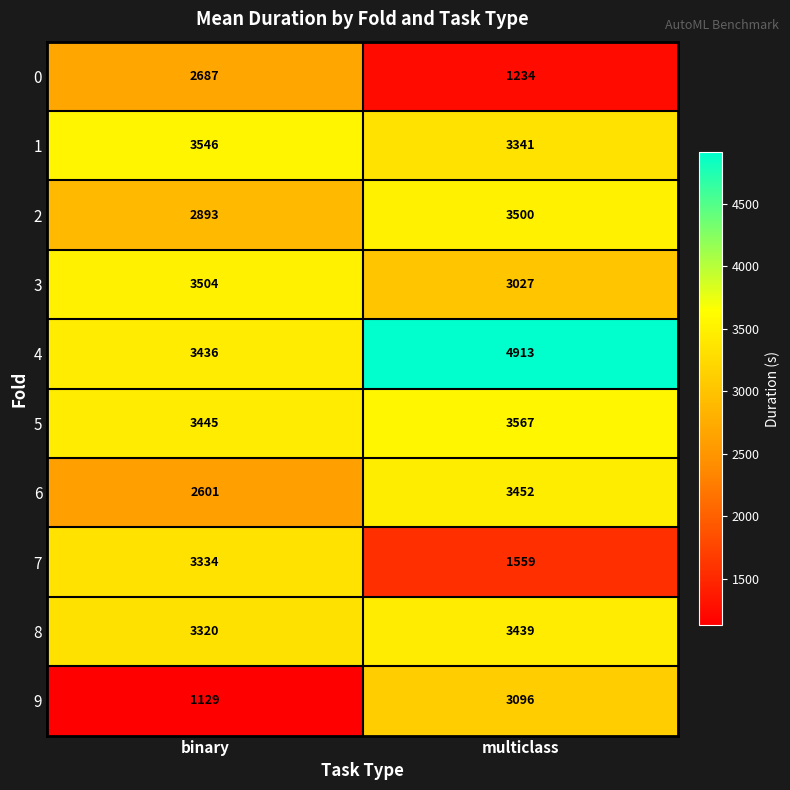

How many data points does each series have?

2